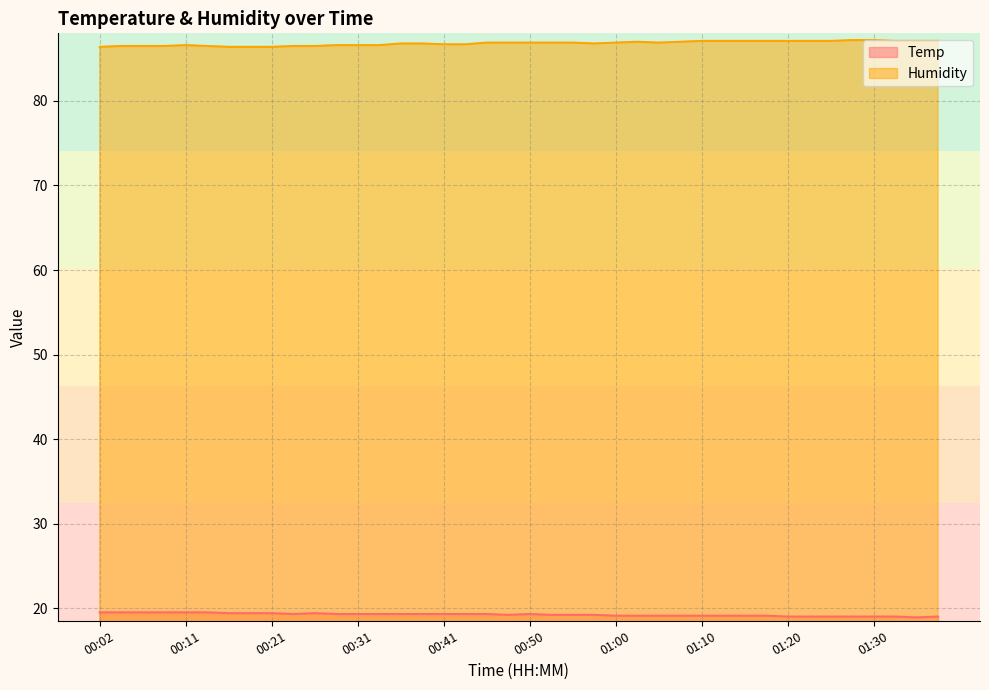

True or false: Temp and Humidity cross at least once.

False